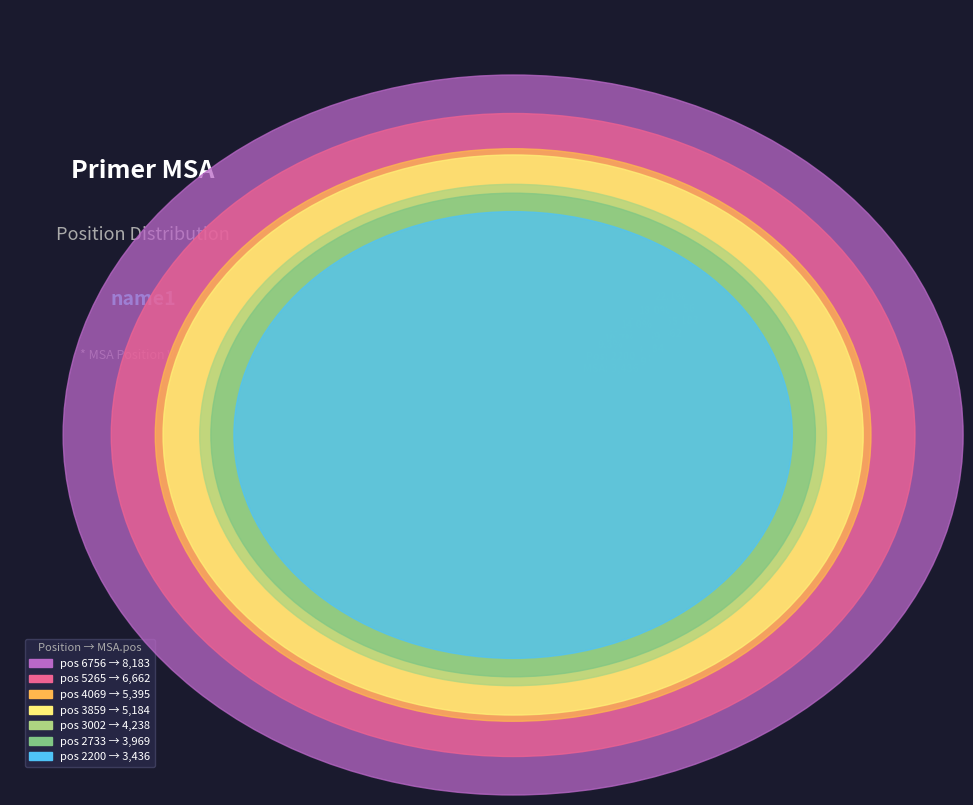

Is it true that 3002 is 11% of the pie?

True